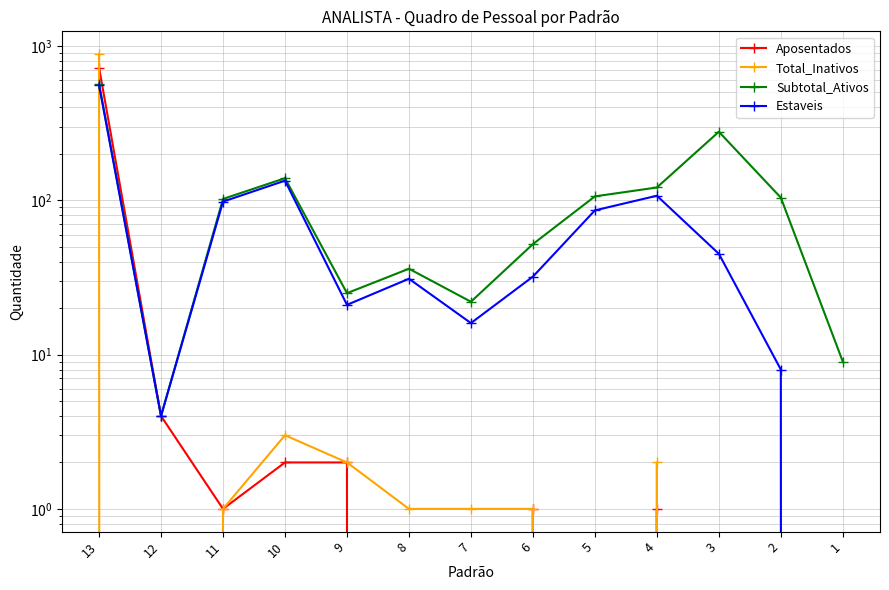

Which label corresponds to the smallest value in the chart?

8